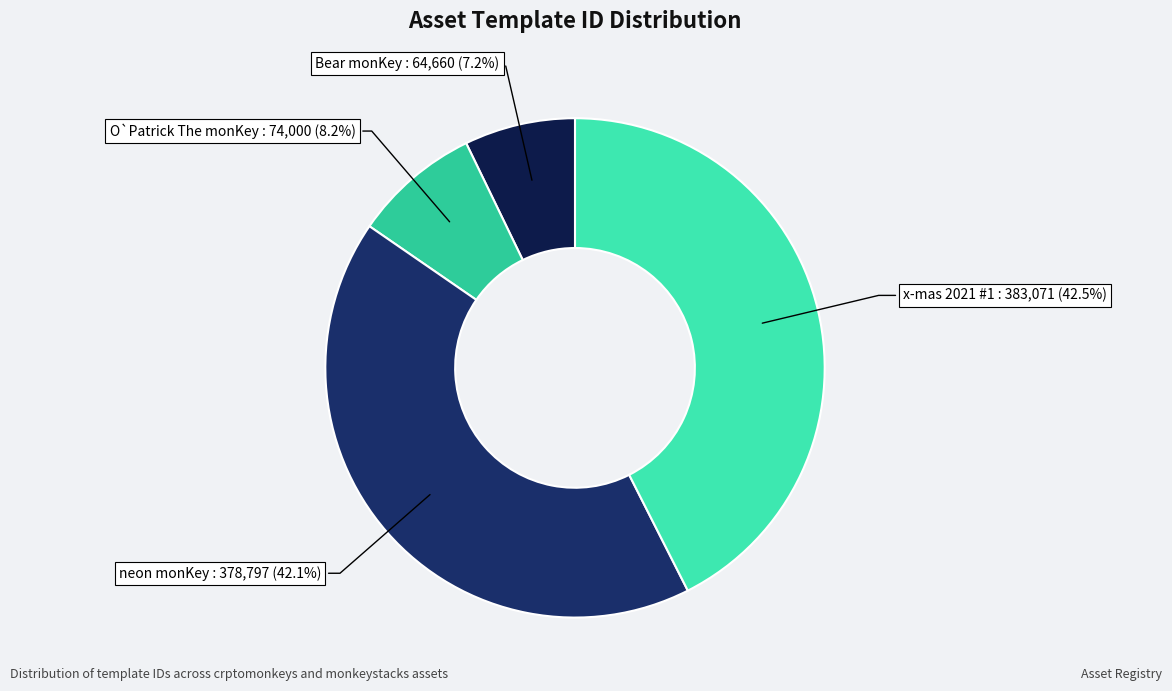

To the nearest percent, what is the average slice percentage?

25%